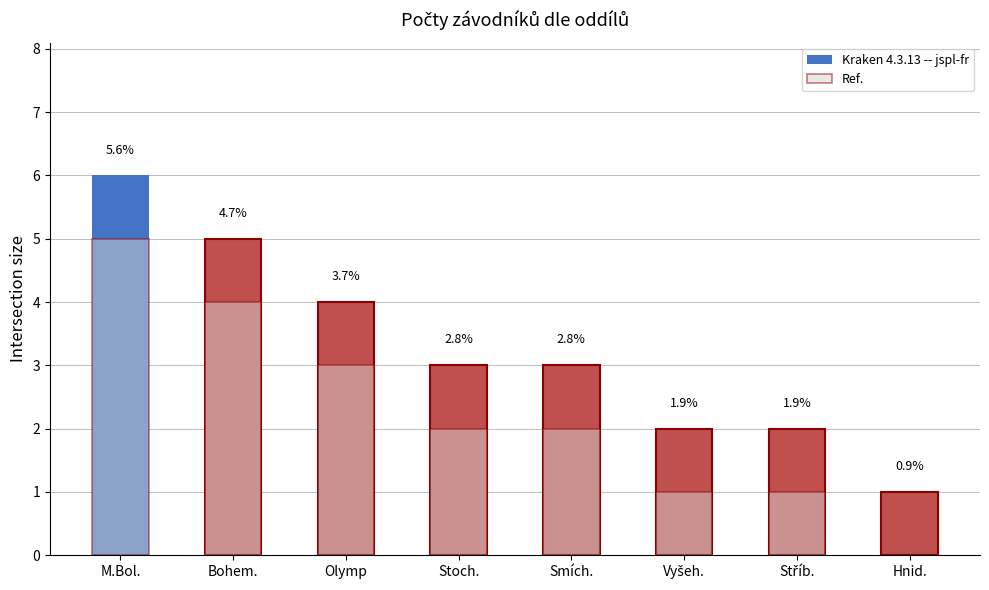

Reading left to right, what are all the values shown in this chart?

Kraken 4.3.13 -- jspl-fr: M.Bol.=6	Bohem.=5	Olymp=4	Stoch.=3	Smích.=3	Vyšeh.=2	Stříb.=2	Hnid.=1
Ref.: M.Bol.=5	Bohem.=4	Olymp=3	Stoch.=2	Smích.=2	Vyšeh.=1	Stříb.=1	Hnid.=0